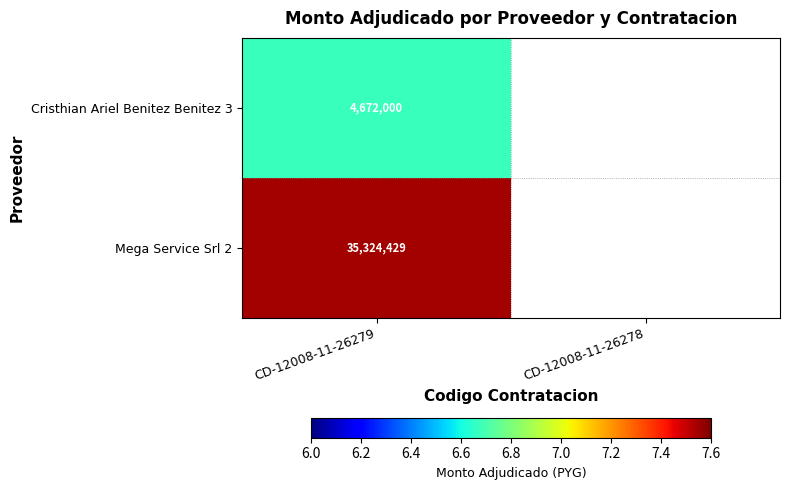

Is it true that Cristhian Ariel Benitez Benitez 3 equals 6586257.8 at CD-12008-11-26279?

False